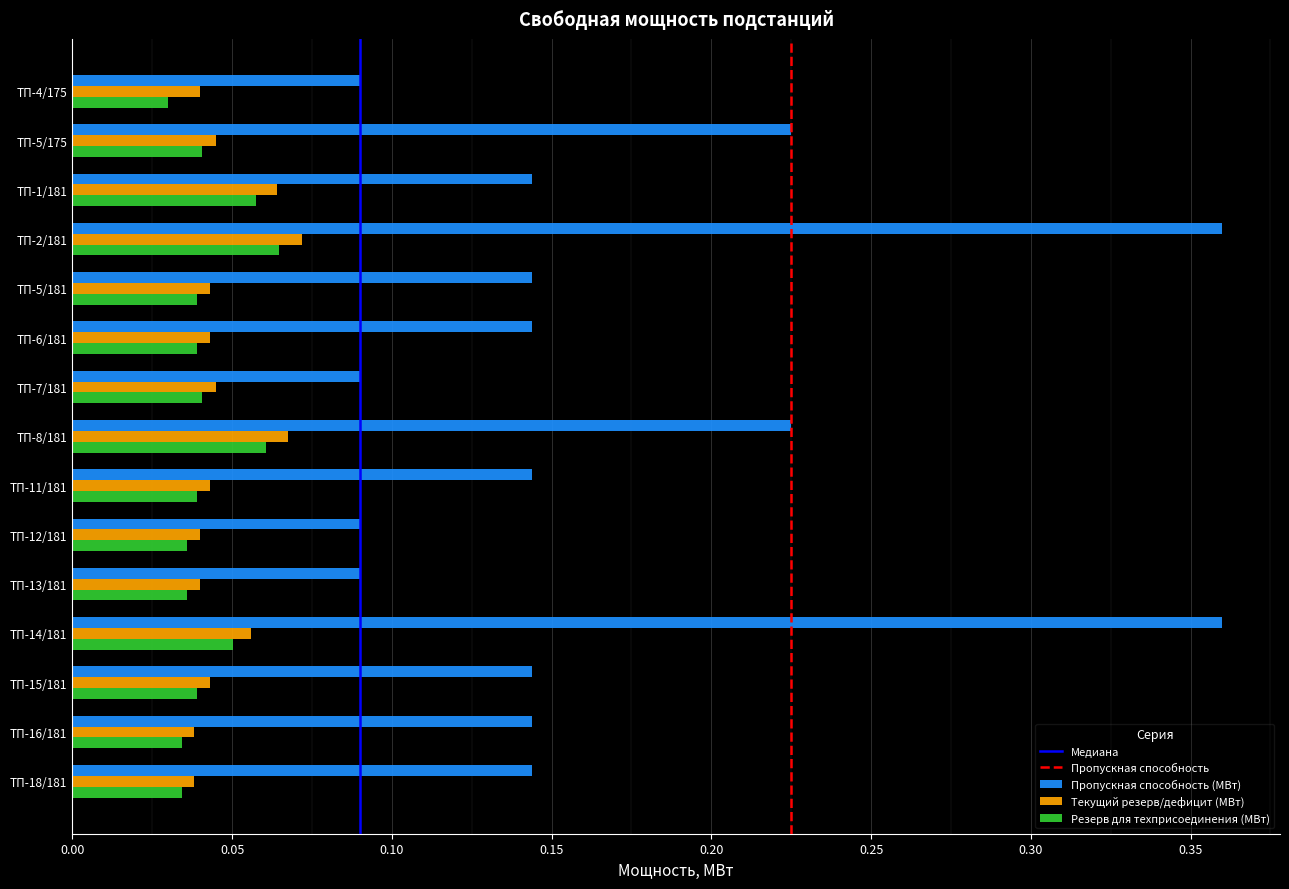

True or false: Текущий резерв/дефицит (МВт) has a value of 0.1 at ТП-4/175.

False